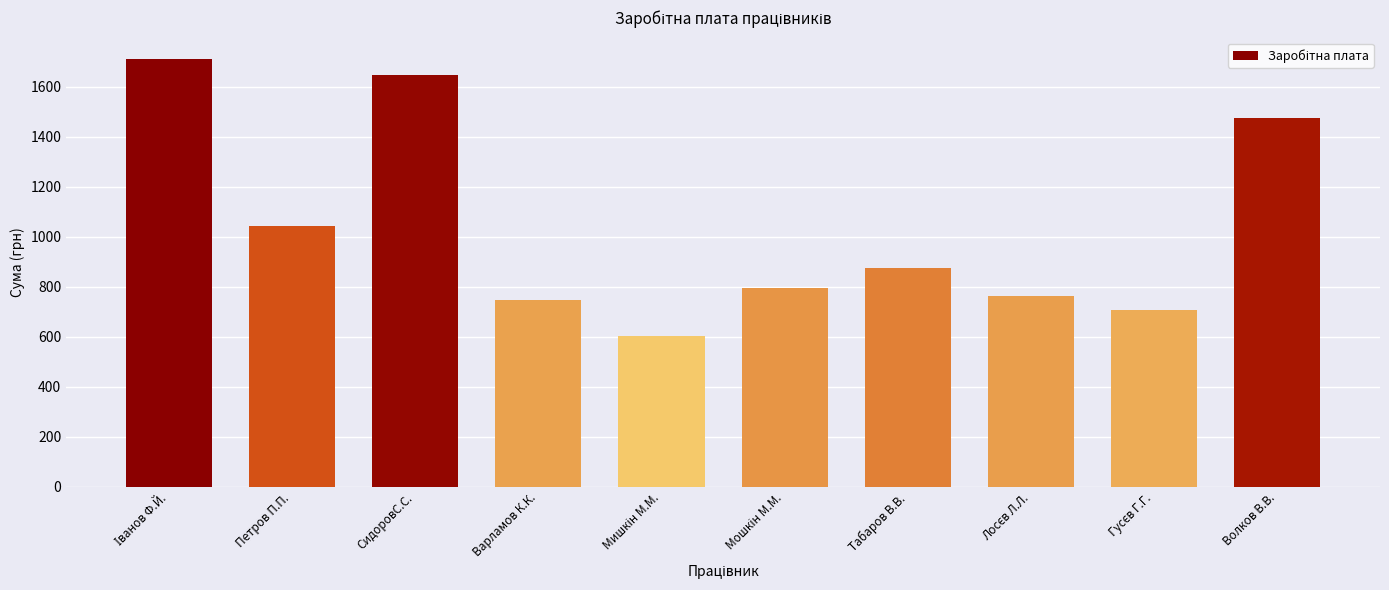

What is the smallest value displayed?

603.1